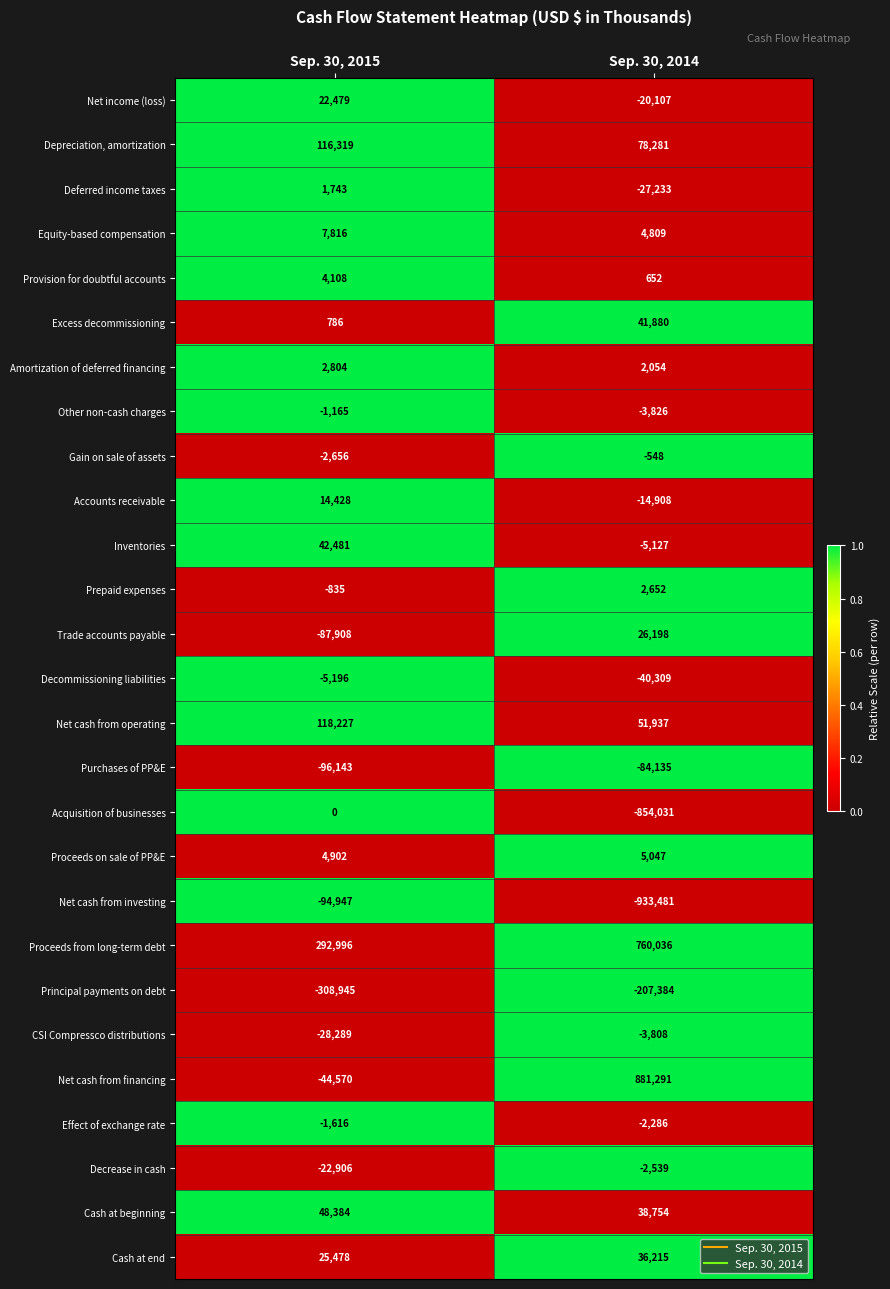

Is the value of Provision for doubtful accounts at Sep. 30, 2014 greater than the value of Net cash from investing at Sep. 30, 2015?

Yes